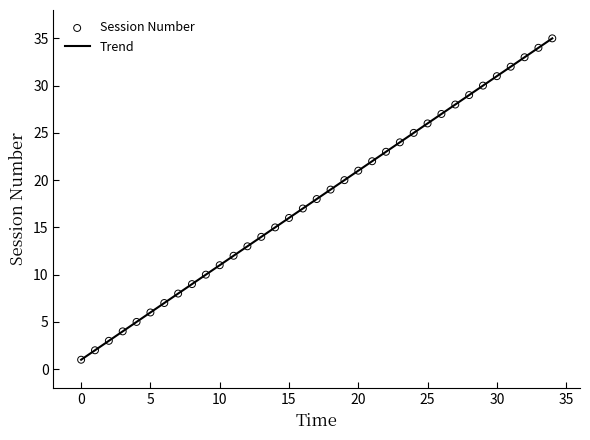

What is the difference between the maximum and minimum values?

34.0